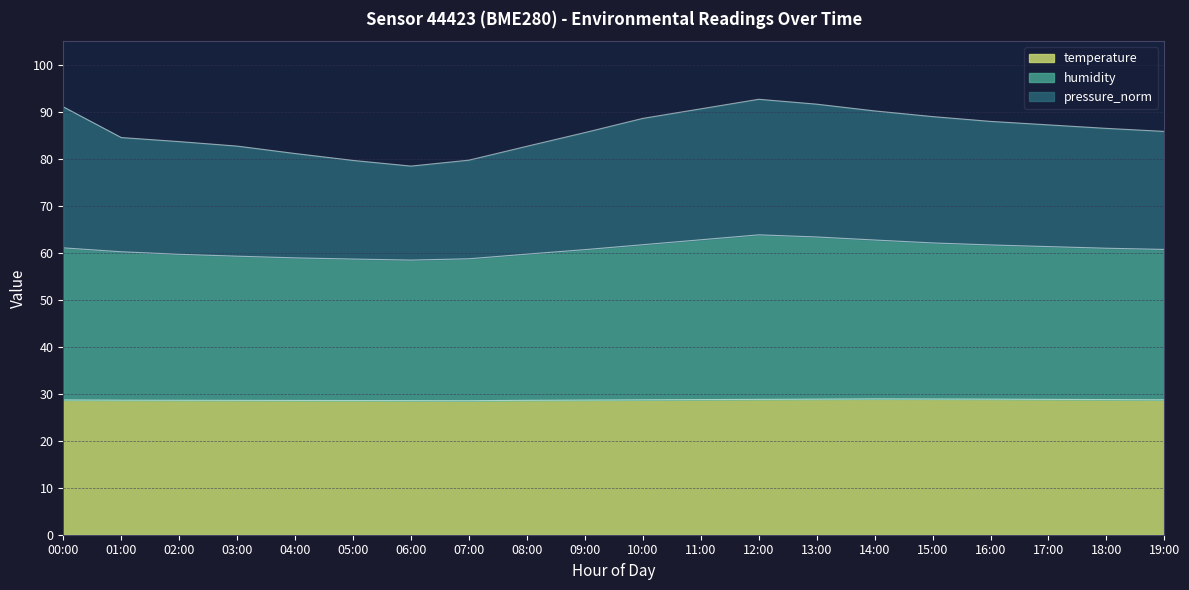

Count the number of data series in this chart.

3